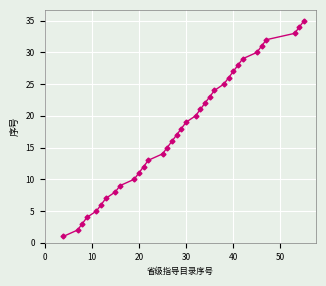

What is the maximum value shown in the chart?

35